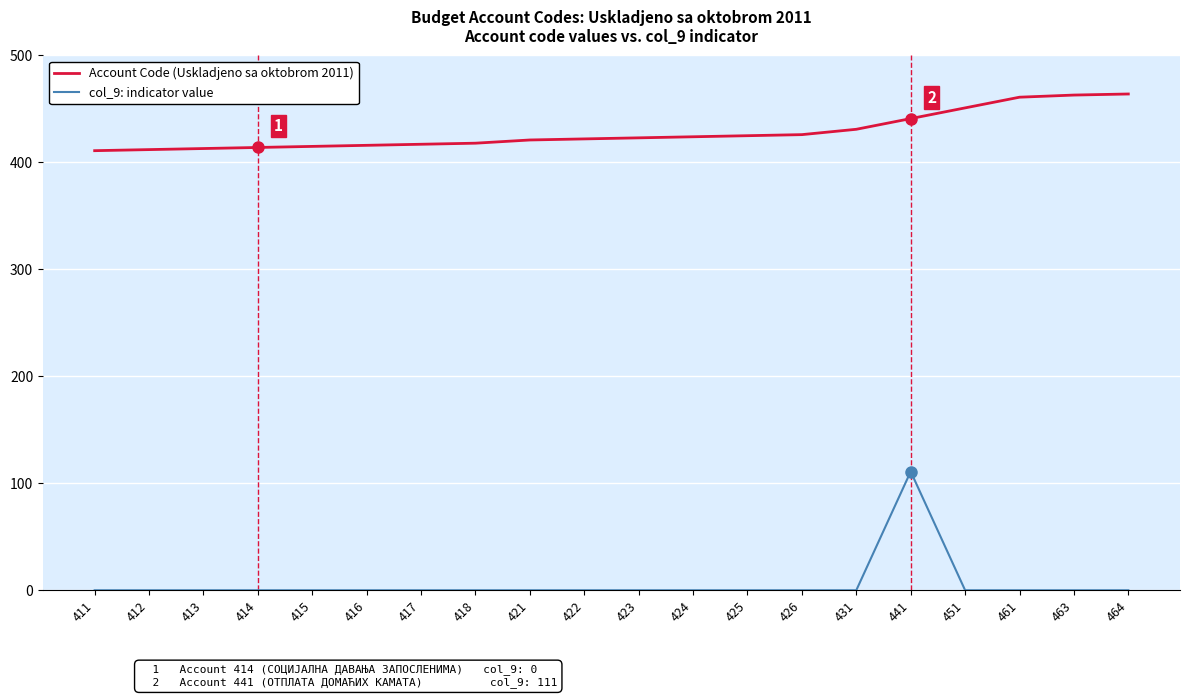

Does the chart have visible grid lines?

Yes